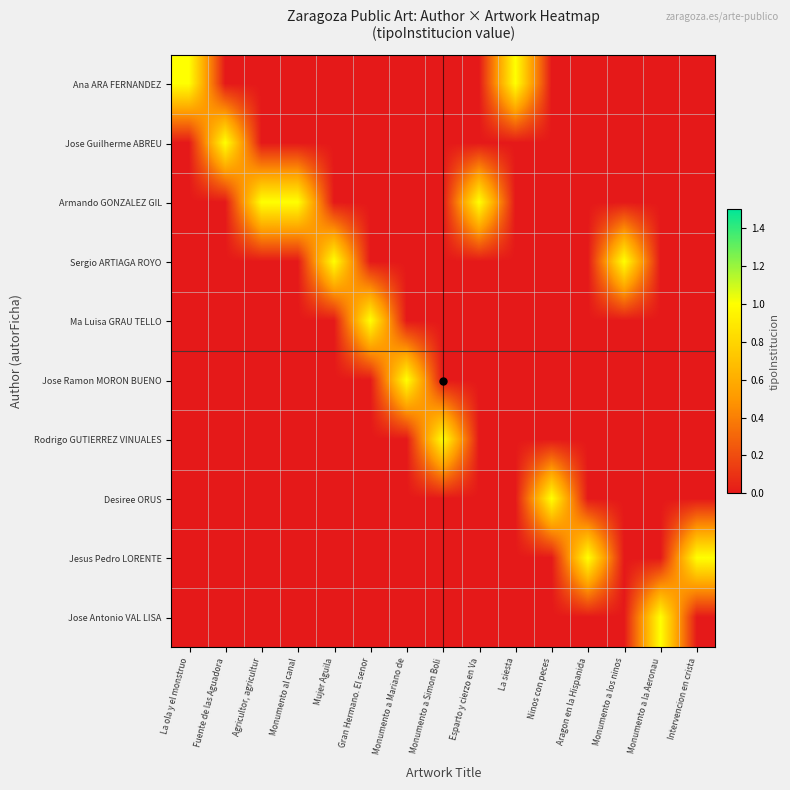

Reading right to left, what are all the values shown in this chart?

Ana ARA FERNANDEZ: Intervencion en crista=0	Monumento a la Aeronau=0	Monumento a los ninos=0	Aragon en la Hispanida=0	Ninos con peces=0	La siesta=1	Esparto y cierzo en Va=0	Monumento a Simon Boli=0	Monumento a Mariano de=0	Gran Hermano. El senor=0	Mujer Aguila=0	Monumento al canal=0	Agricultor, agricultur=0	Fuente de las Aguadora=0	La ola y el monstruo=1
Jose Guilherme ABREU: Intervencion en crista=0	Monumento a la Aeronau=0	Monumento a los ninos=0	Aragon en la Hispanida=0	Ninos con peces=0	La siesta=0	Esparto y cierzo en Va=0	Monumento a Simon Boli=0	Monumento a Mariano de=0	Gran Hermano. El senor=0	Mujer Aguila=0	Monumento al canal=0	Agricultor, agricultur=0	Fuente de las Aguadora=1	La ola y el monstruo=0
Armando GONZALEZ GIL: Intervencion en crista=0	Monumento a la Aeronau=0	Monumento a los ninos=0	Aragon en la Hispanida=0	Ninos con peces=0	La siesta=0	Esparto y cierzo en Va=1	Monumento a Simon Boli=0	Monumento a Mariano de=0	Gran Hermano. El senor=0	Mujer Aguila=0	Monumento al canal=1	Agricultor, agricultur=1	Fuente de las Aguadora=0	La ola y el monstruo=0
Sergio ARTIAGA ROYO: Intervencion en crista=0	Monumento a la Aeronau=0	Monumento a los ninos=1	Aragon en la Hispanida=0	Ninos con peces=0	La siesta=0	Esparto y cierzo en Va=0	Monumento a Simon Boli=0	Monumento a Mariano de=0	Gran Hermano. El senor=0	Mujer Aguila=1	Monumento al canal=0	Agricultor, agricultur=0	Fuente de las Aguadora=0	La ola y el monstruo=0
Ma Luisa GRAU TELLO: Intervencion en crista=0	Monumento a la Aeronau=0	Monumento a los ninos=0	Aragon en la Hispanida=0	Ninos con peces=0	La siesta=0	Esparto y cierzo en Va=0	Monumento a Simon Boli=0	Monumento a Mariano de=0	Gran Hermano. El senor=1	Mujer Aguila=0	Monumento al canal=0	Agricultor, agricultur=0	Fuente de las Aguadora=0	La ola y el monstruo=0
Jose Ramon MORON BUENO: Intervencion en crista=0	Monumento a la Aeronau=0	Monumento a los ninos=0	Aragon en la Hispanida=0	Ninos con peces=0	La siesta=0	Esparto y cierzo en Va=0	Monumento a Simon Boli=0	Monumento a Mariano de=1	Gran Hermano. El senor=0	Mujer Aguila=0	Monumento al canal=0	Agricultor, agricultur=0	Fuente de las Aguadora=0	La ola y el monstruo=0
Rodrigo GUTIERREZ VINUALES: Intervencion en crista=0	Monumento a la Aeronau=0	Monumento a los ninos=0	Aragon en la Hispanida=0	Ninos con peces=0	La siesta=0	Esparto y cierzo en Va=0	Monumento a Simon Boli=1	Monumento a Mariano de=0	Gran Hermano. El senor=0	Mujer Aguila=0	Monumento al canal=0	Agricultor, agricultur=0	Fuente de las Aguadora=0	La ola y el monstruo=0
Desiree ORUS: Intervencion en crista=0	Monumento a la Aeronau=0	Monumento a los ninos=0	Aragon en la Hispanida=0	Ninos con peces=1	La siesta=0	Esparto y cierzo en Va=0	Monumento a Simon Boli=0	Monumento a Mariano de=0	Gran Hermano. El senor=0	Mujer Aguila=0	Monumento al canal=0	Agricultor, agricultur=0	Fuente de las Aguadora=0	La ola y el monstruo=0
Jesus Pedro LORENTE: Intervencion en crista=1	Monumento a la Aeronau=0	Monumento a los ninos=0	Aragon en la Hispanida=1	Ninos con peces=0	La siesta=0	Esparto y cierzo en Va=0	Monumento a Simon Boli=0	Monumento a Mariano de=0	Gran Hermano. El senor=0	Mujer Aguila=0	Monumento al canal=0	Agricultor, agricultur=0	Fuente de las Aguadora=0	La ola y el monstruo=0
Jose Antonio VAL LISA: Intervencion en crista=0	Monumento a la Aeronau=1	Monumento a los ninos=0	Aragon en la Hispanida=0	Ninos con peces=0	La siesta=0	Esparto y cierzo en Va=0	Monumento a Simon Boli=0	Monumento a Mariano de=0	Gran Hermano. El senor=0	Mujer Aguila=0	Monumento al canal=0	Agricultor, agricultur=0	Fuente de las Aguadora=0	La ola y el monstruo=0